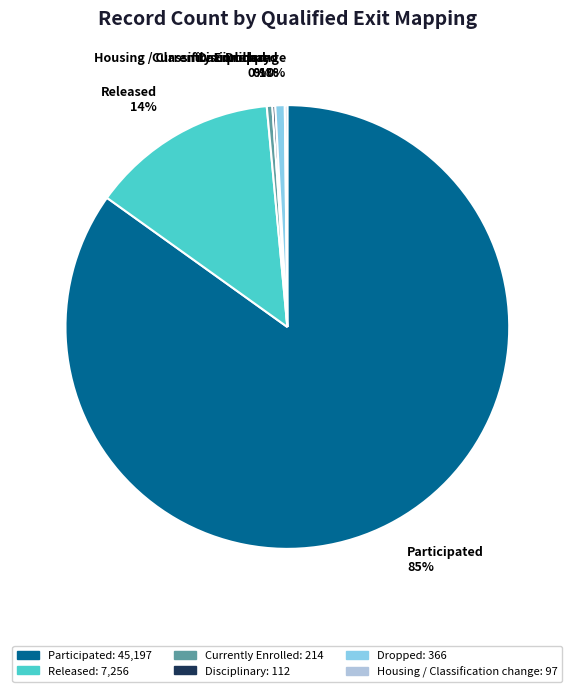

Which slice is the largest?

Participated